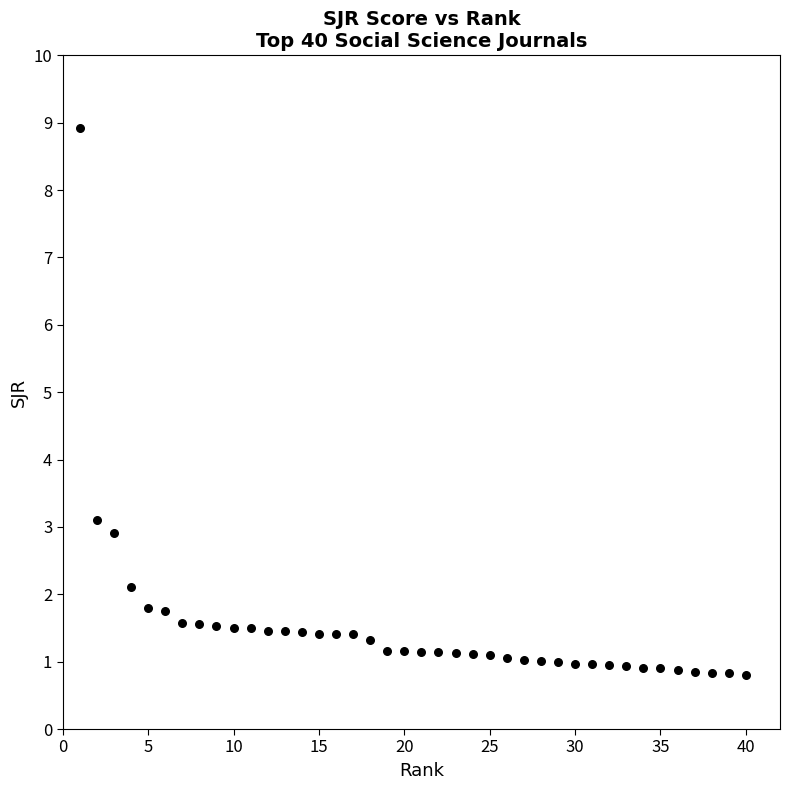

What is the range of Y values (max minus min)?

8.1